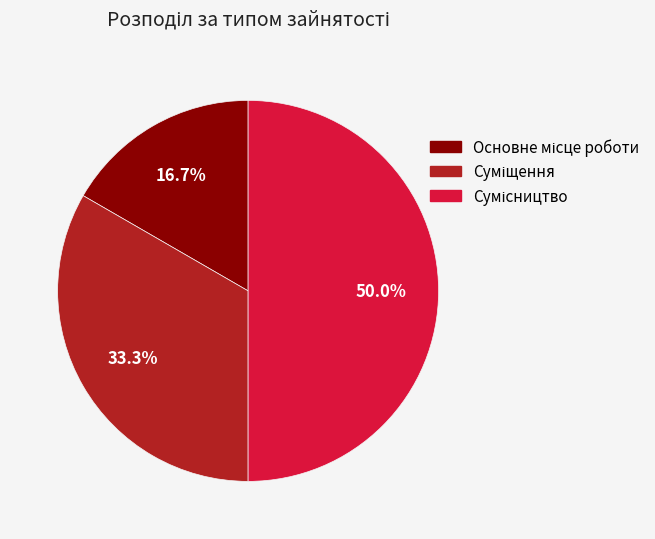

Which has a higher value, Основне місце роботи or Суміщення?

Суміщення